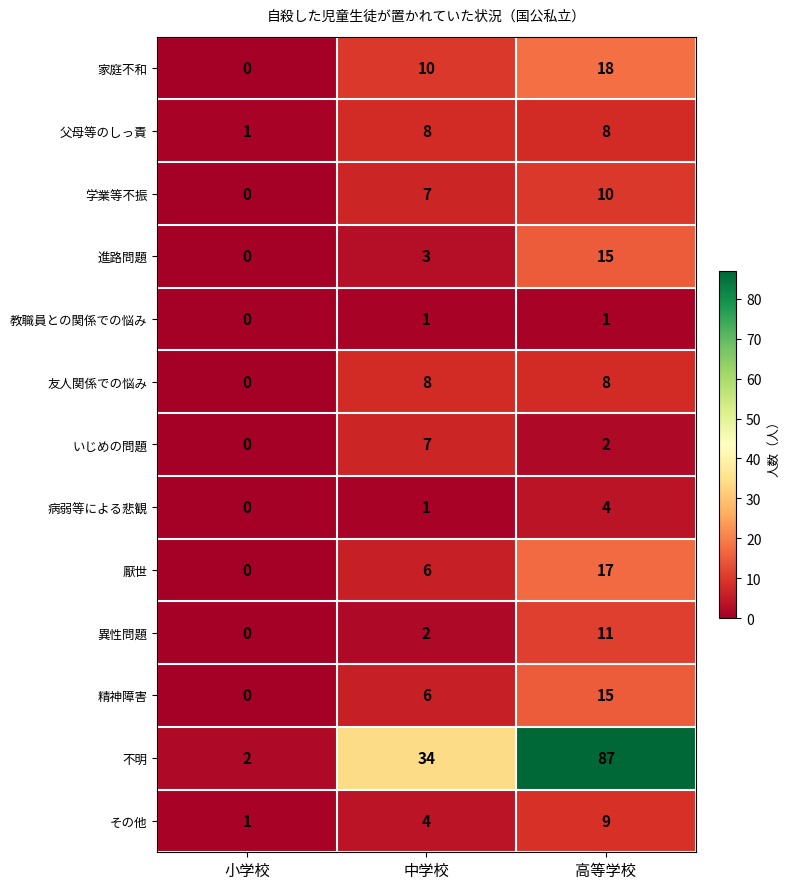

Count the 厭世 values in the range 0 to 17.

3